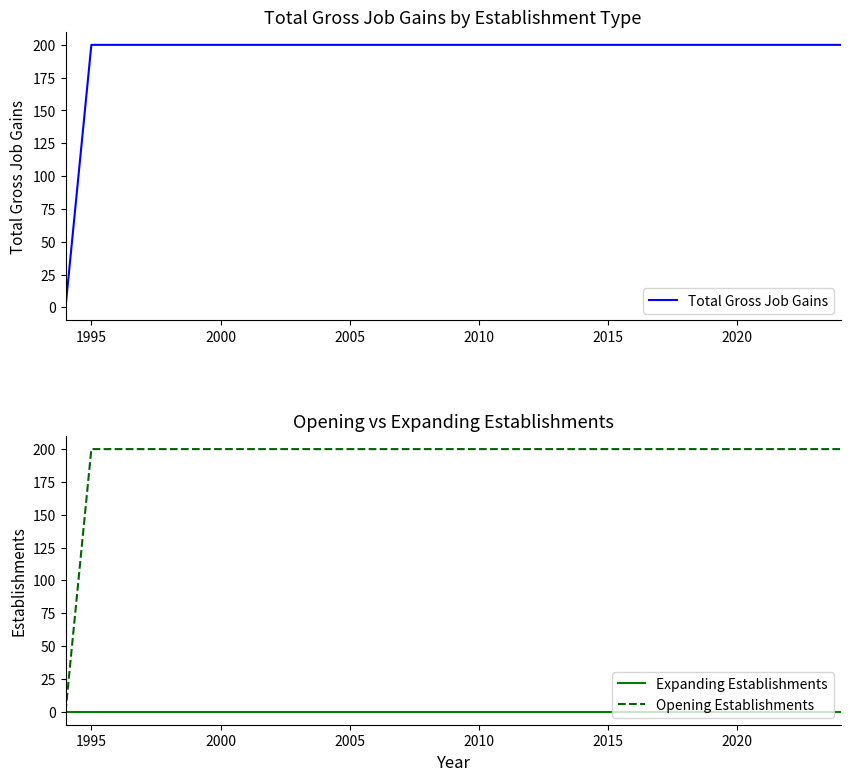

The value of Opening Establishments at 2000 is 200. True or false?

True